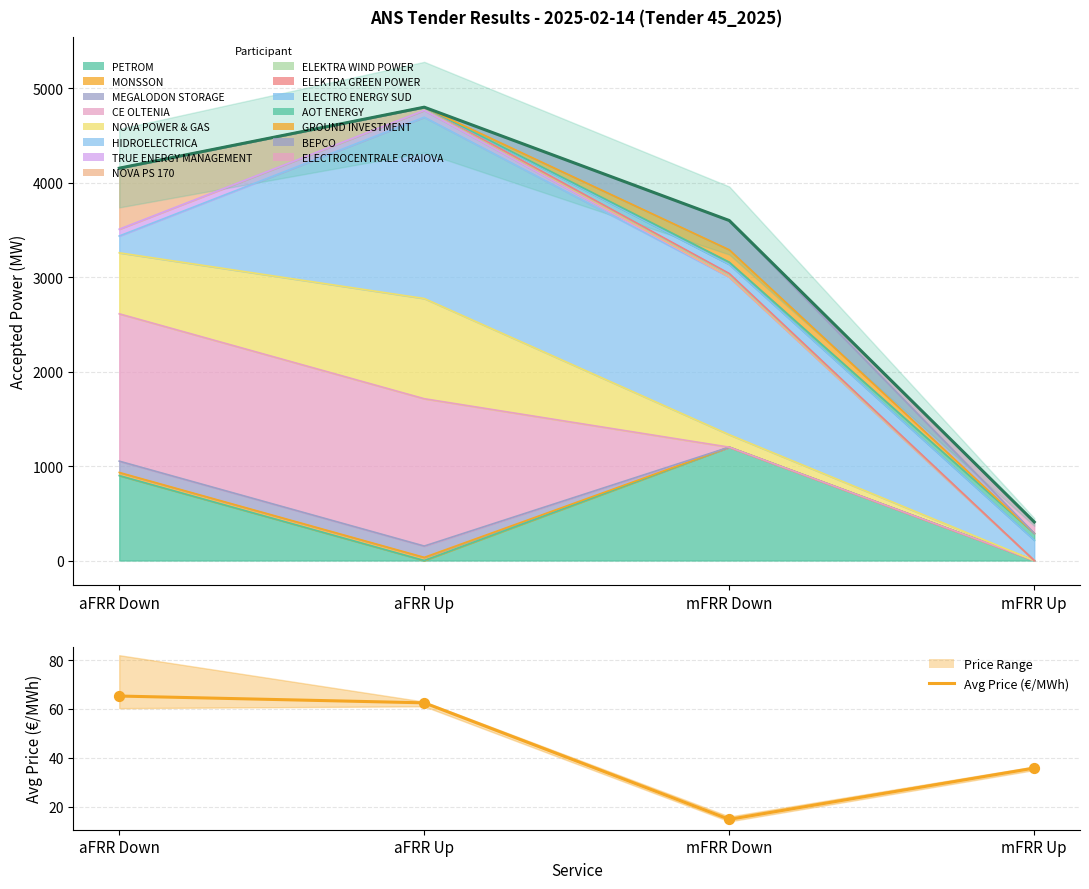

What is the total value across all series at mFRR Up?

443.8